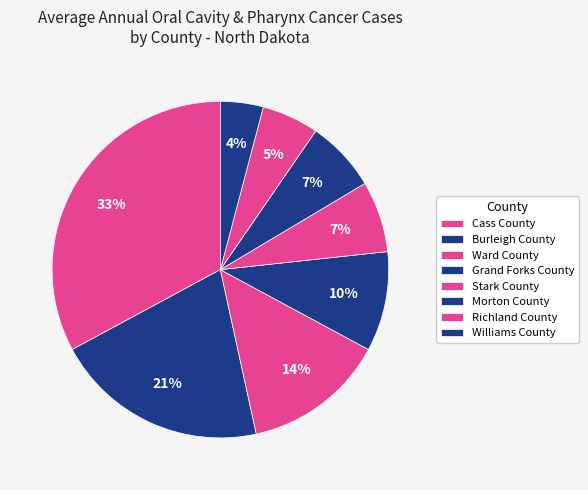

To the nearest percent, what is the difference between the Burleigh County and Williams County slice percentages?

16%